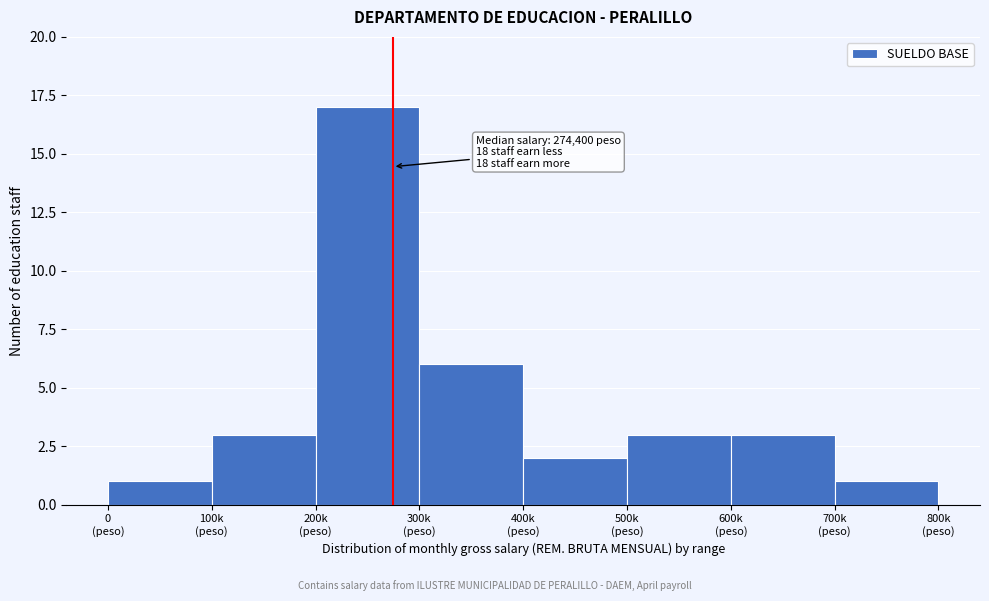

Reading left to right, transcribe all the data shown in this chart.

1	3	17	6	2	3	3	1